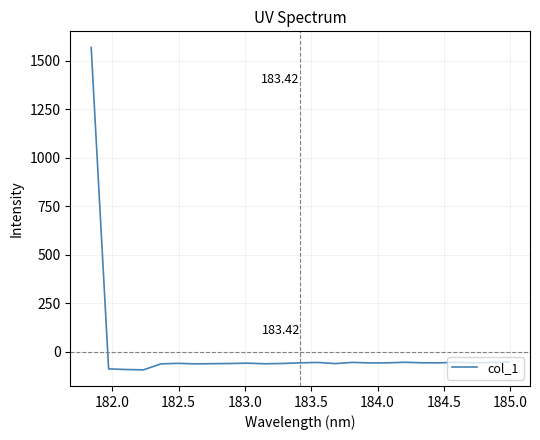

What is the difference between the maximum and minimum values?

1660.4